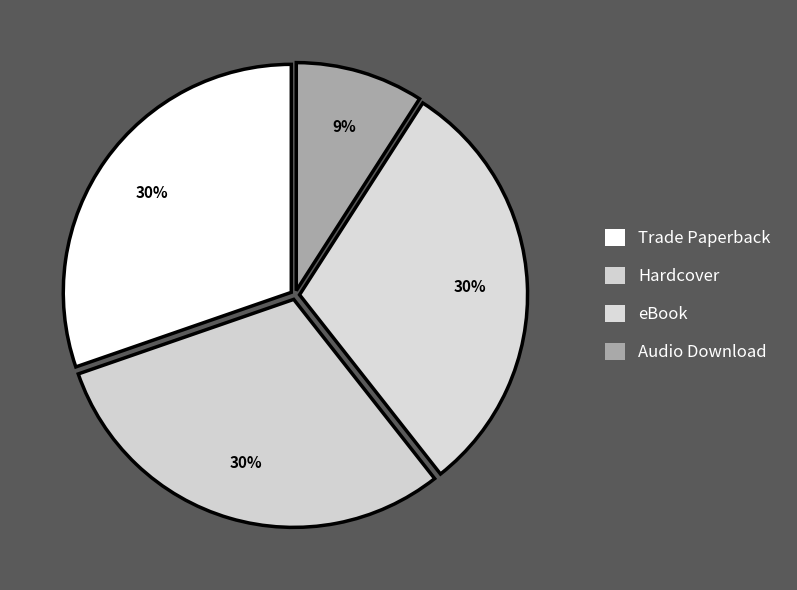

True or false: eBook accounts for 43% of the total.

False